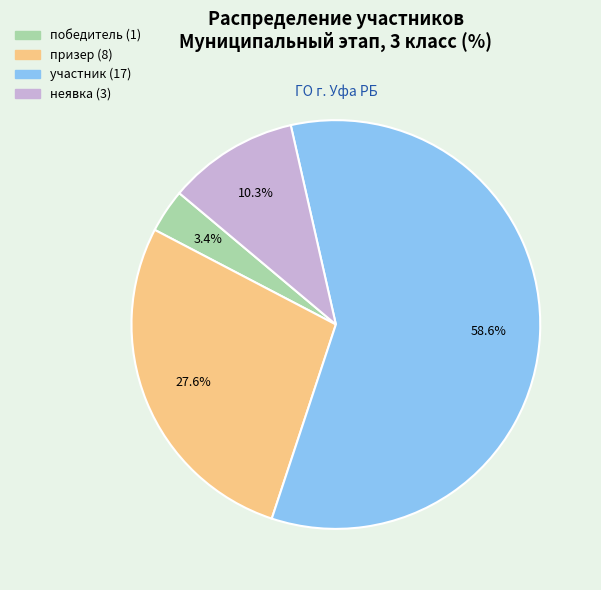

Is there a majority slice in this chart?

Yes